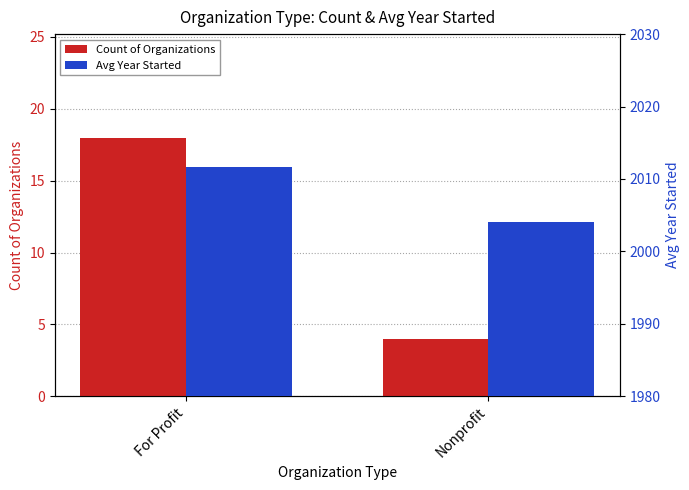

At how many categories does at least one series exceed 287?

2